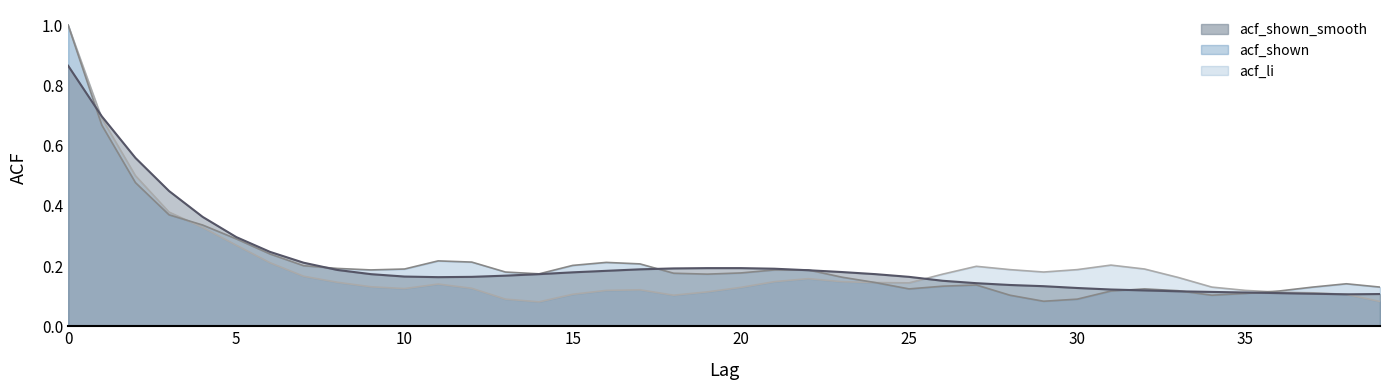

At how many categories does at least one series exceed 0?

40